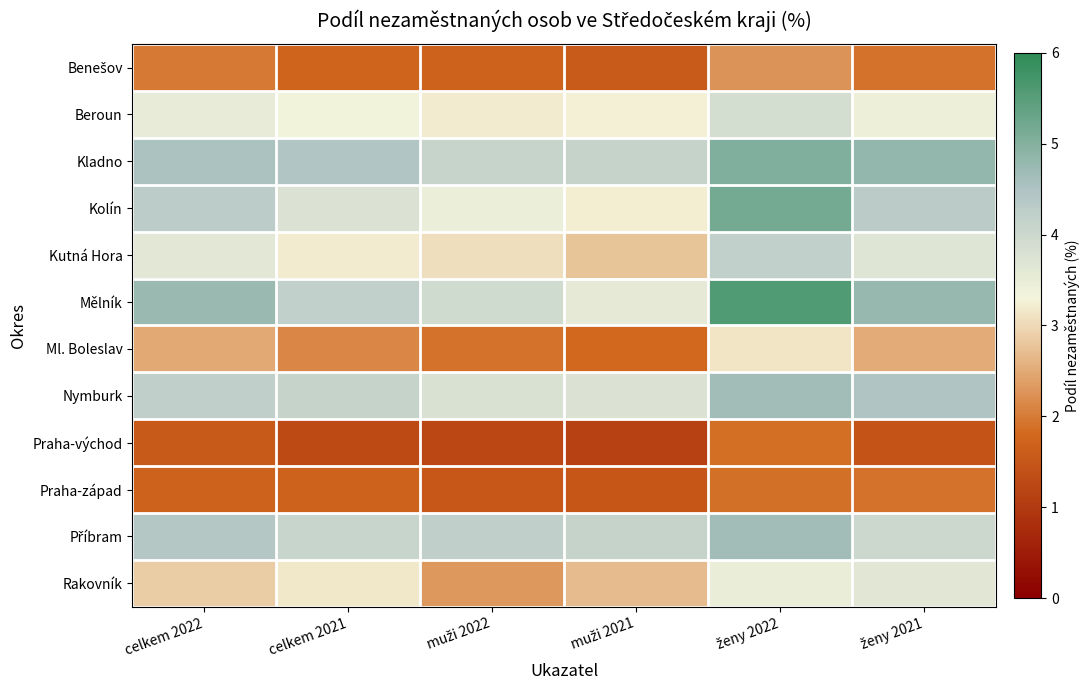

At how many categories does at least one series exceed 1?

6